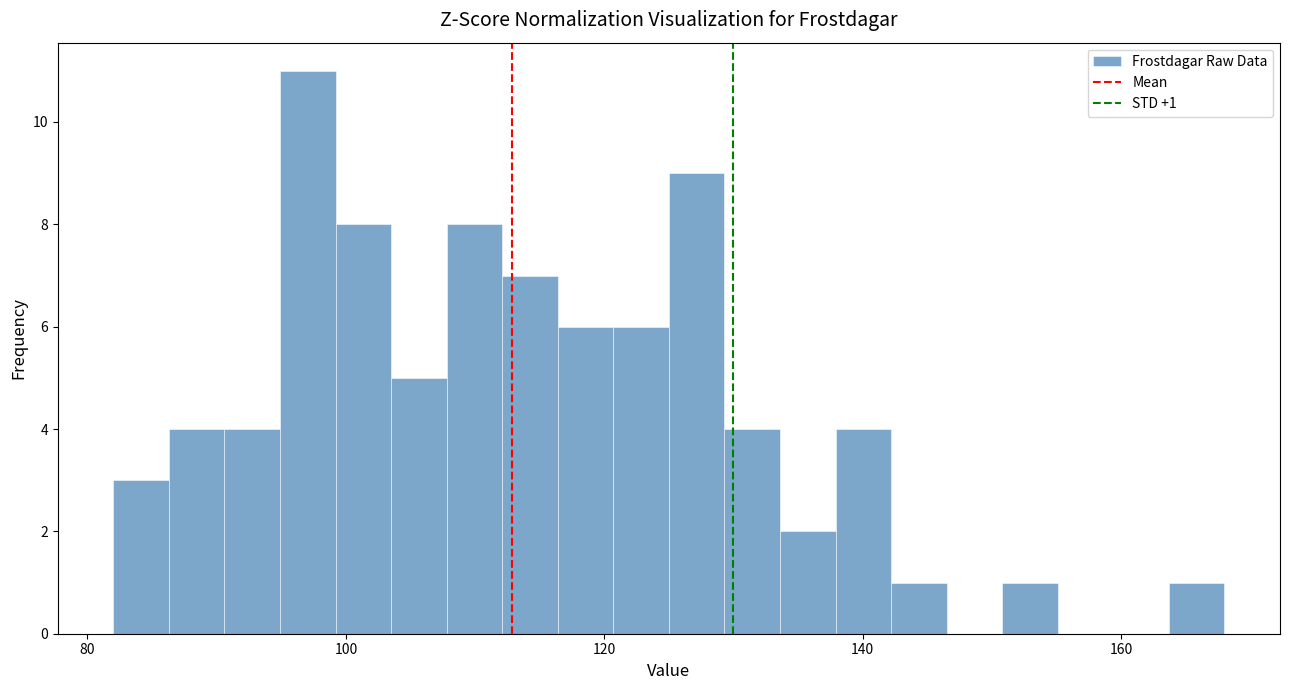

Around what value on the x-axis is the tallest bar? Give the approximate position of its centre, as read against the axis.

98